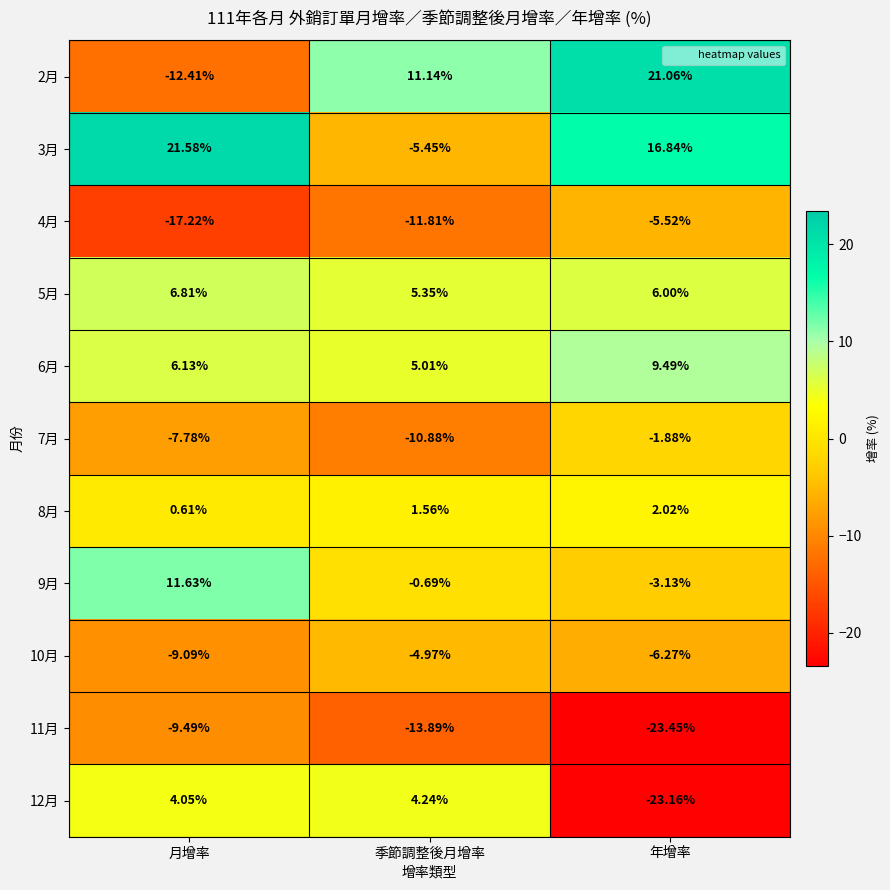

At which category is the sum across all series the highest?

月增率